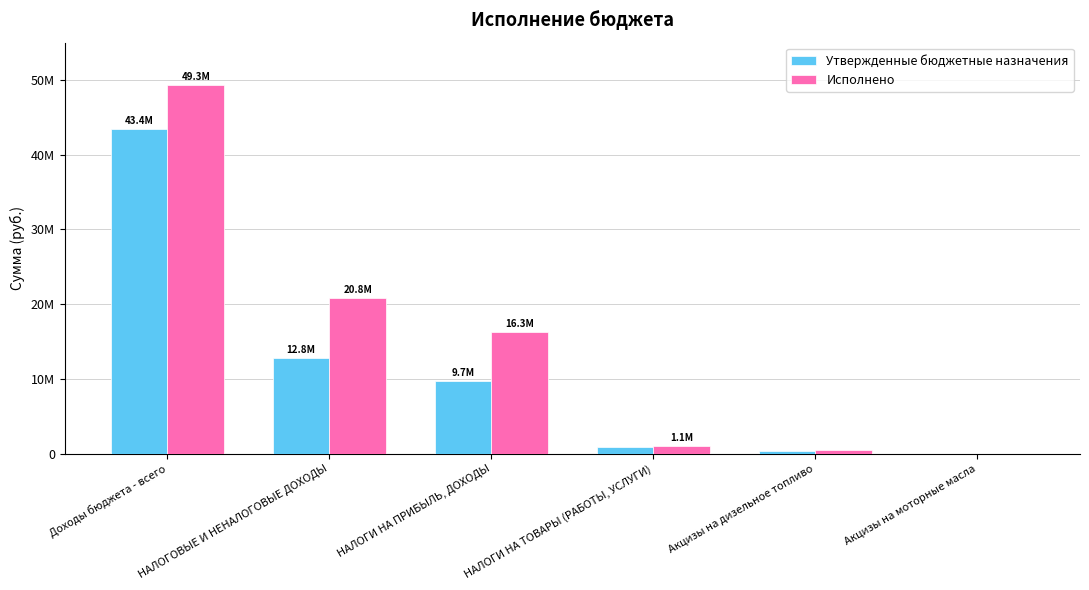

List the series in order of their peak value, lowest first.

Утвержденные бюджетные назначения, Исполнено